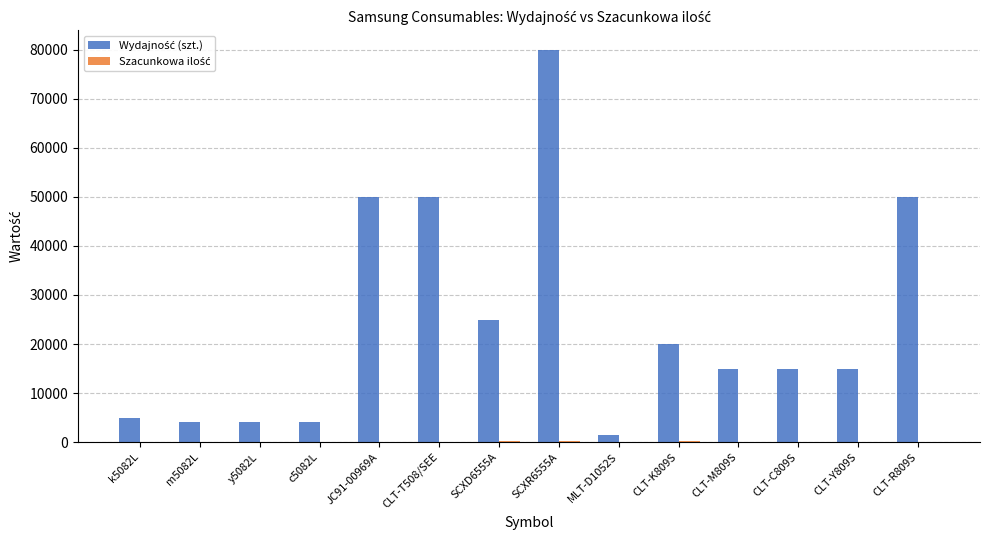

At which category is the sum across all series the highest?

SCXR6555A